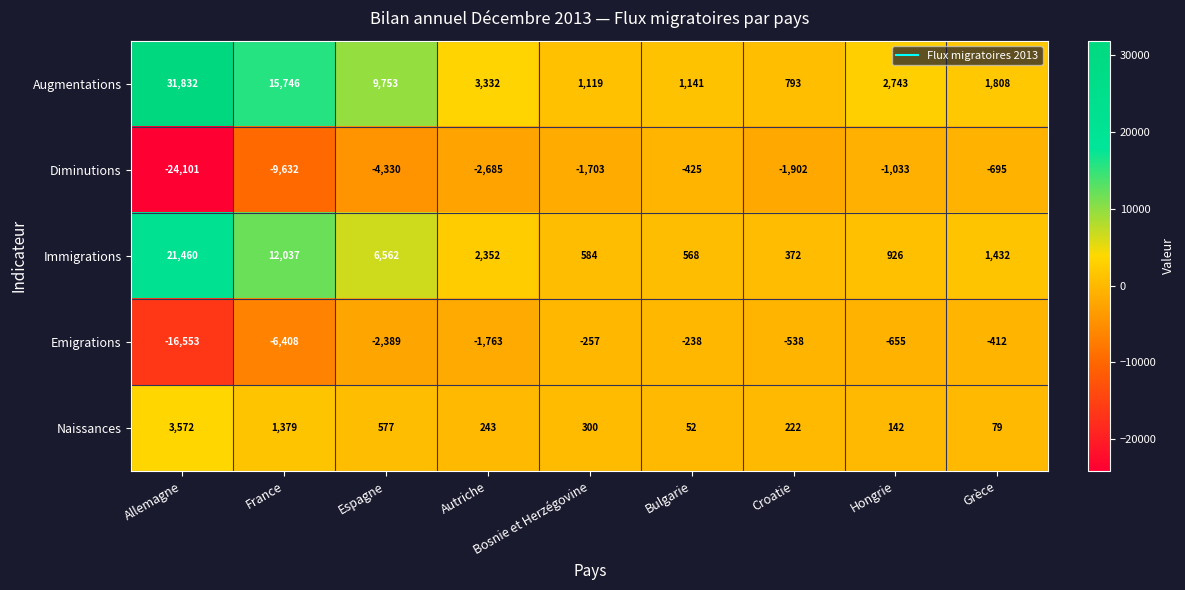

What is the average value of the Emigrations series?

-3246